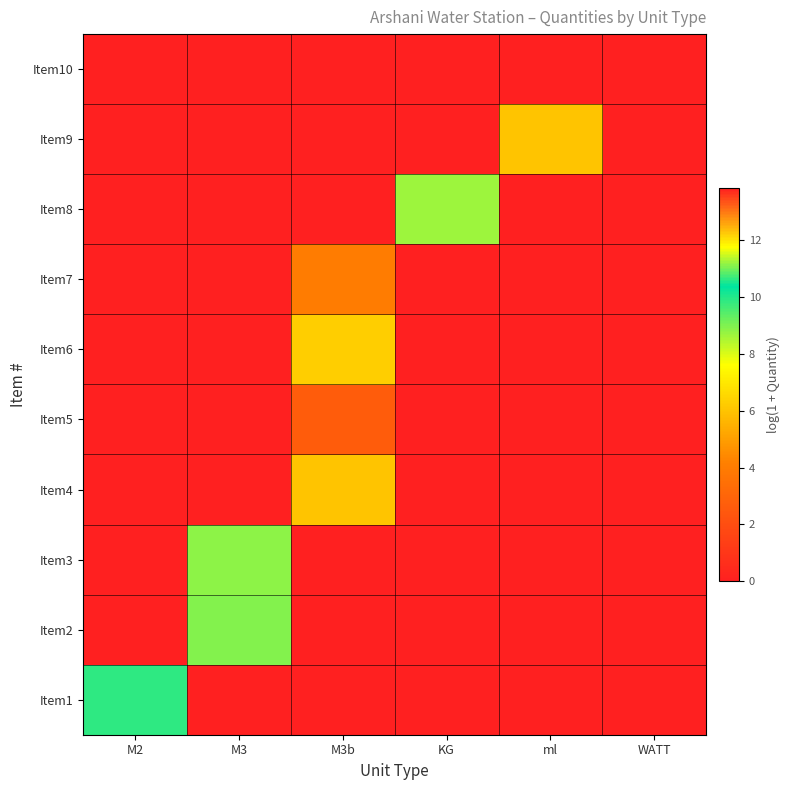

At which category is the sum across all series the highest?

M3b